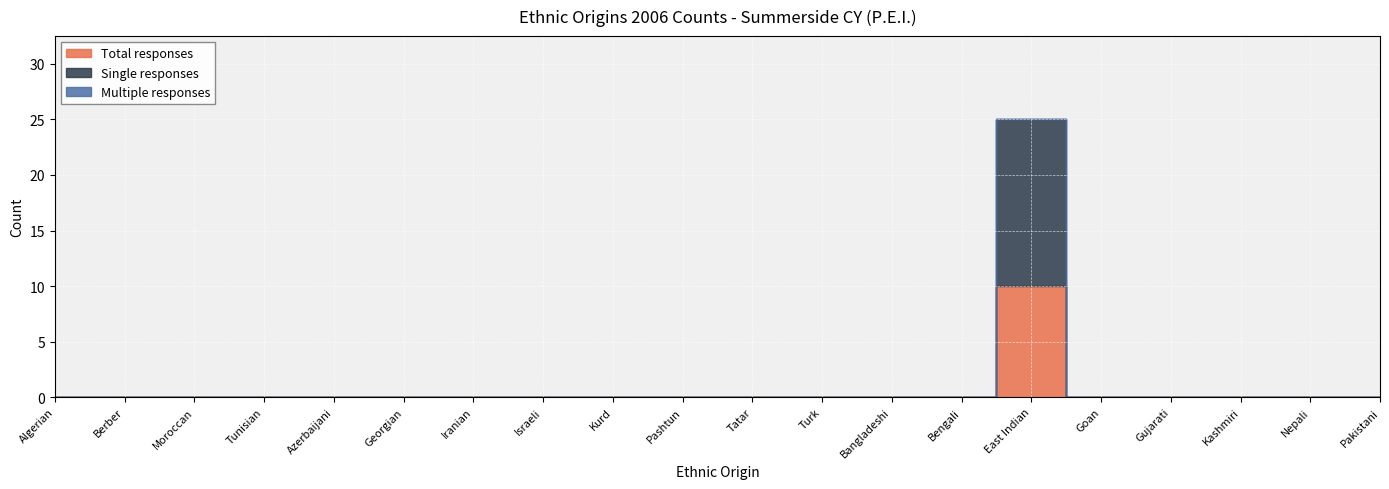

Between Gujarati and Algerian, which is larger?

Gujarati